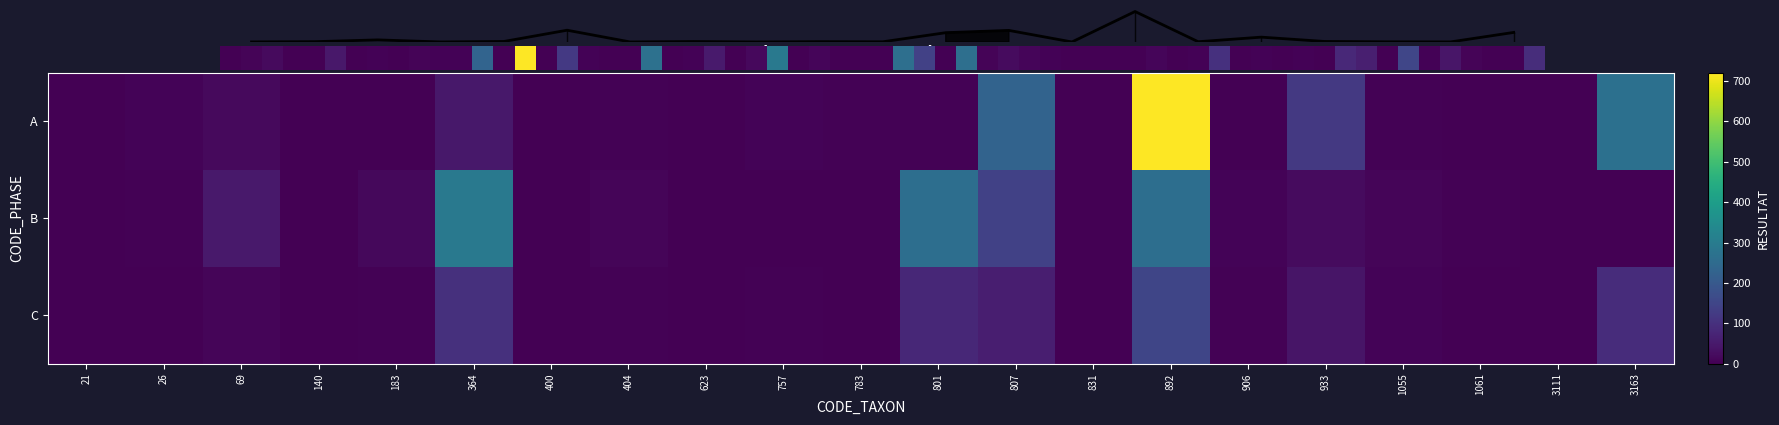

What is the average value of the A series?

68.4